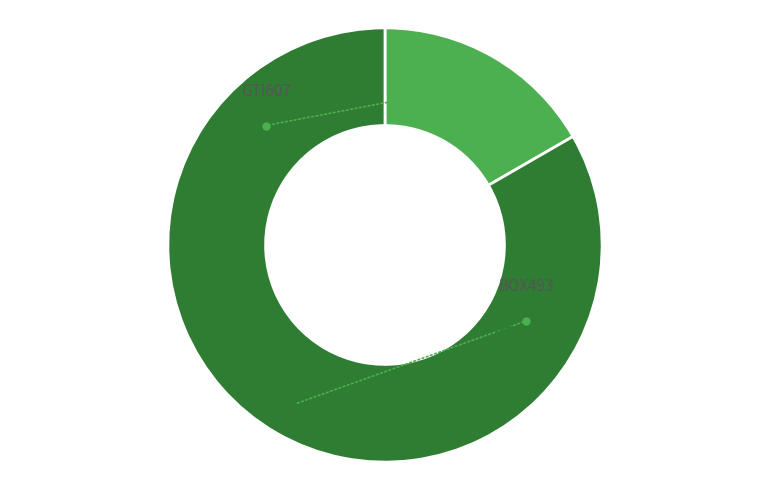

Rank the categories by value from lowest to highest.

GTI607, BOX493